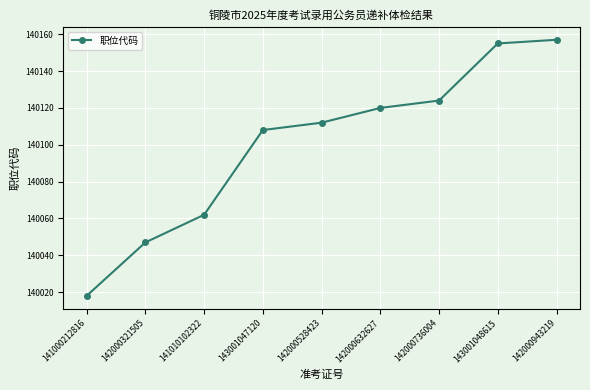

At which category does the chart reach its minimum across all series?

141000212816